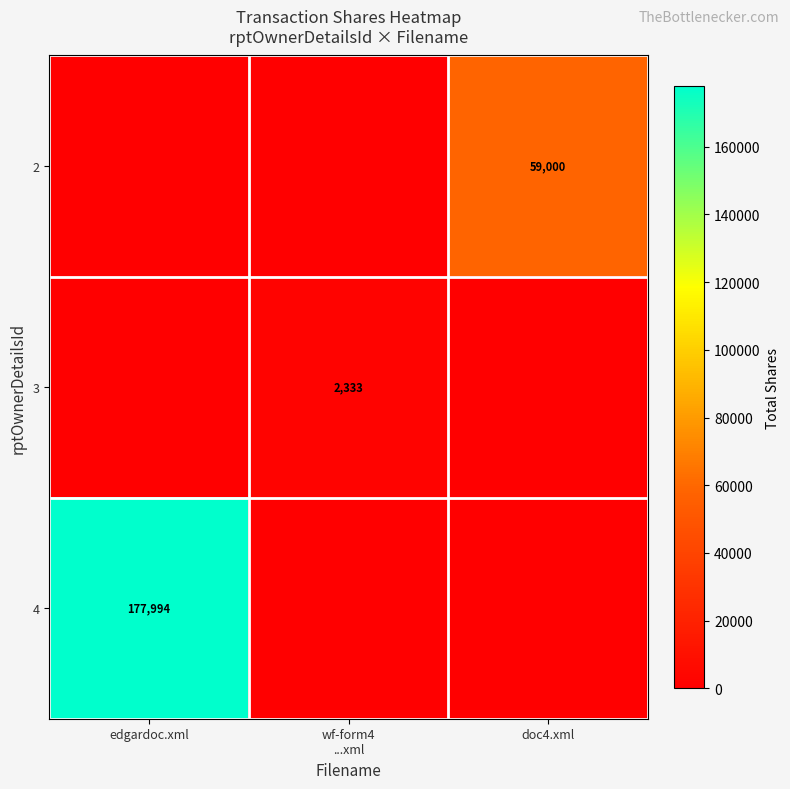

True or false: 2 has a value of 92655 at doc4.xml.

False